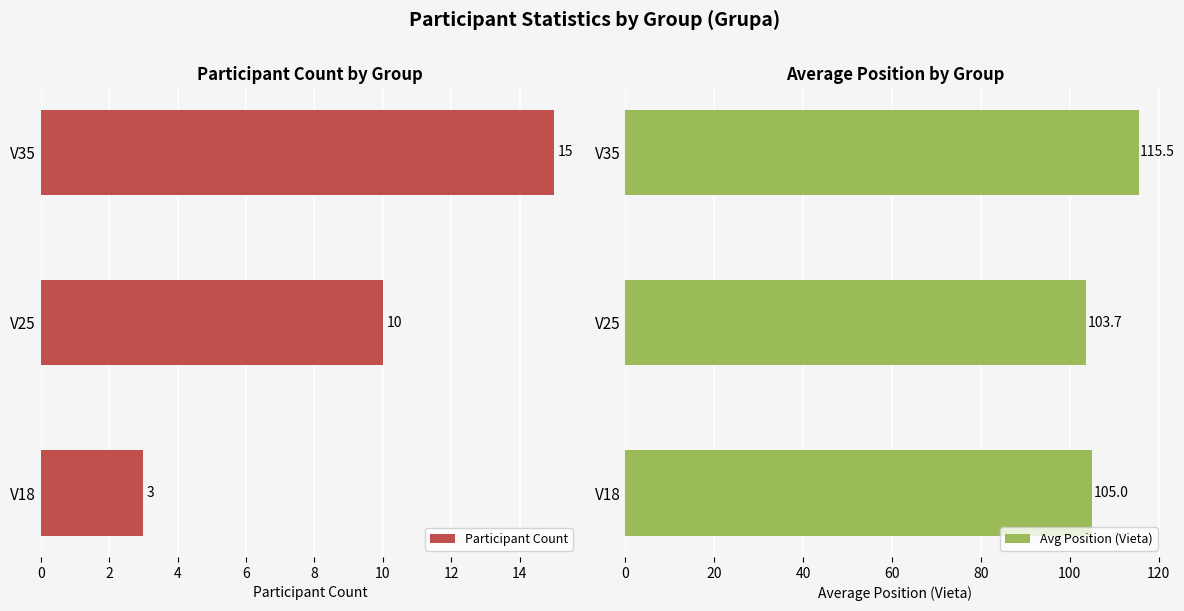

What is the difference between the maximum and second lowest values in the Participant Count series?

5